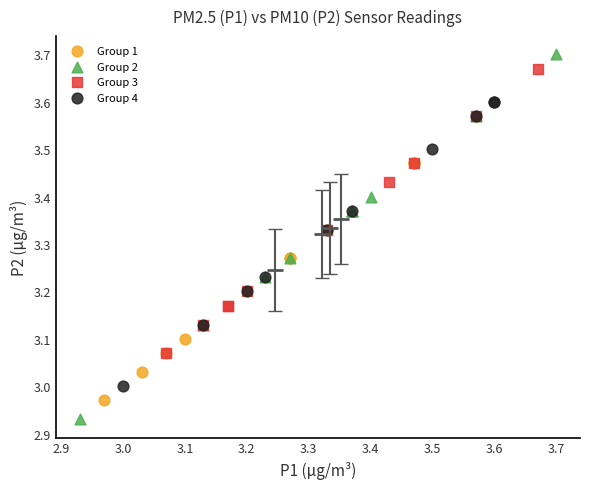

Which series reaches the maximum Y coordinate?

Group 2